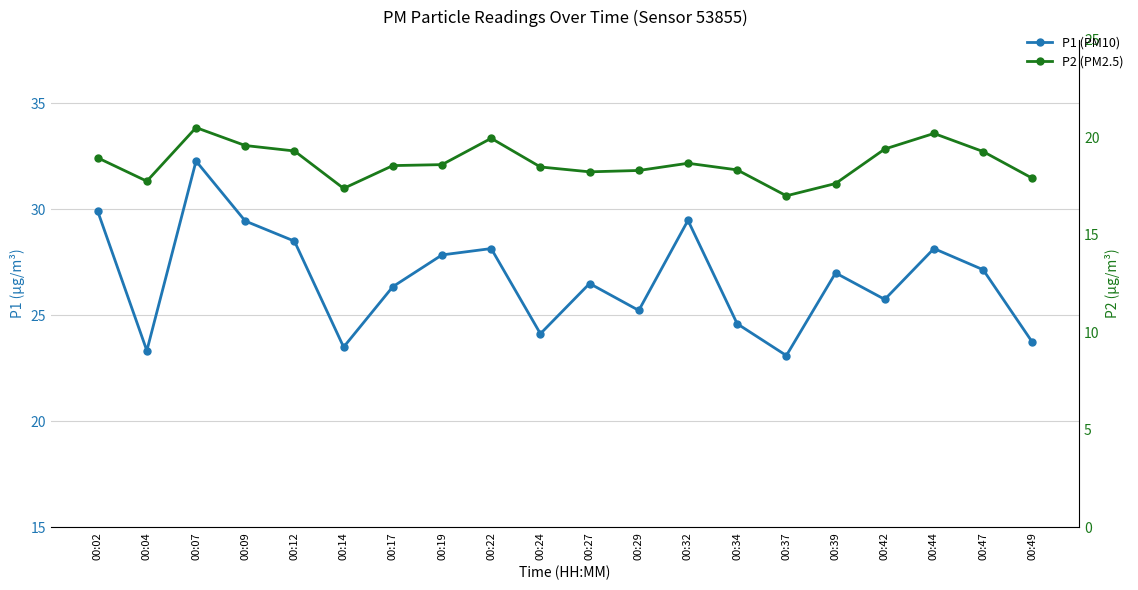

What is the maximum value for P1 (PM10)?

32.3